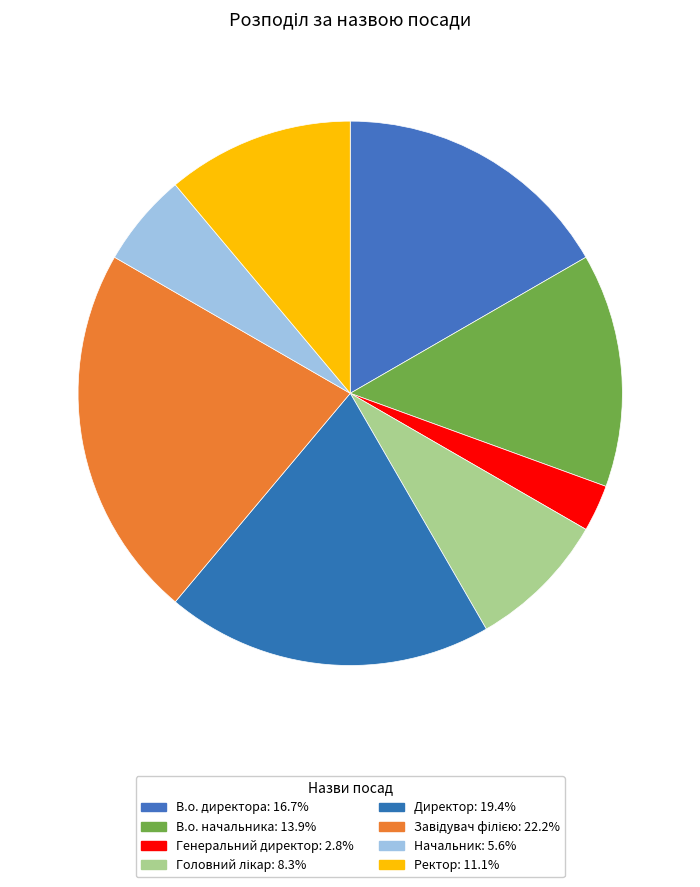

True or false: Начальник accounts for 6% of the total.

True